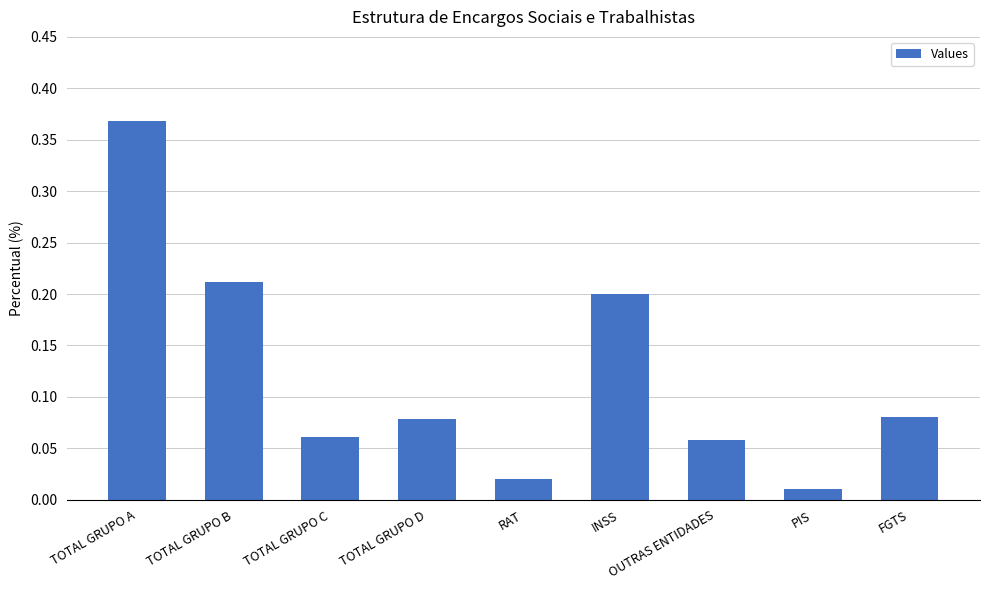

What is the label of the 1st bar from the right?

FGTS